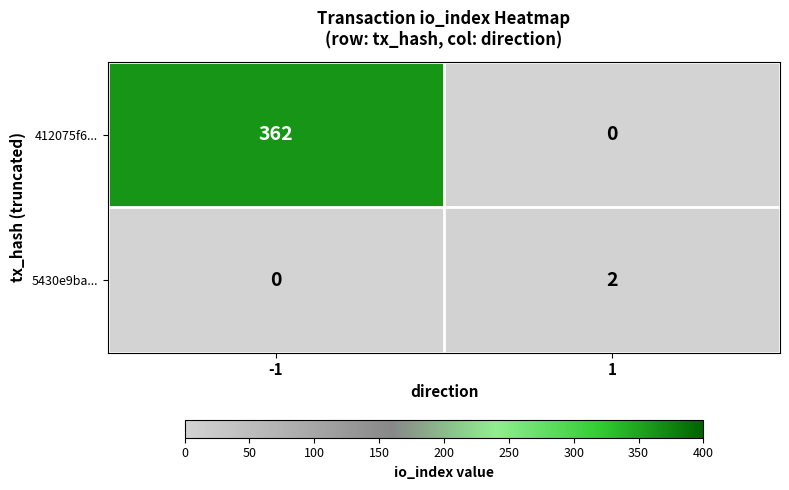

Count the number of categories in the chart.

2